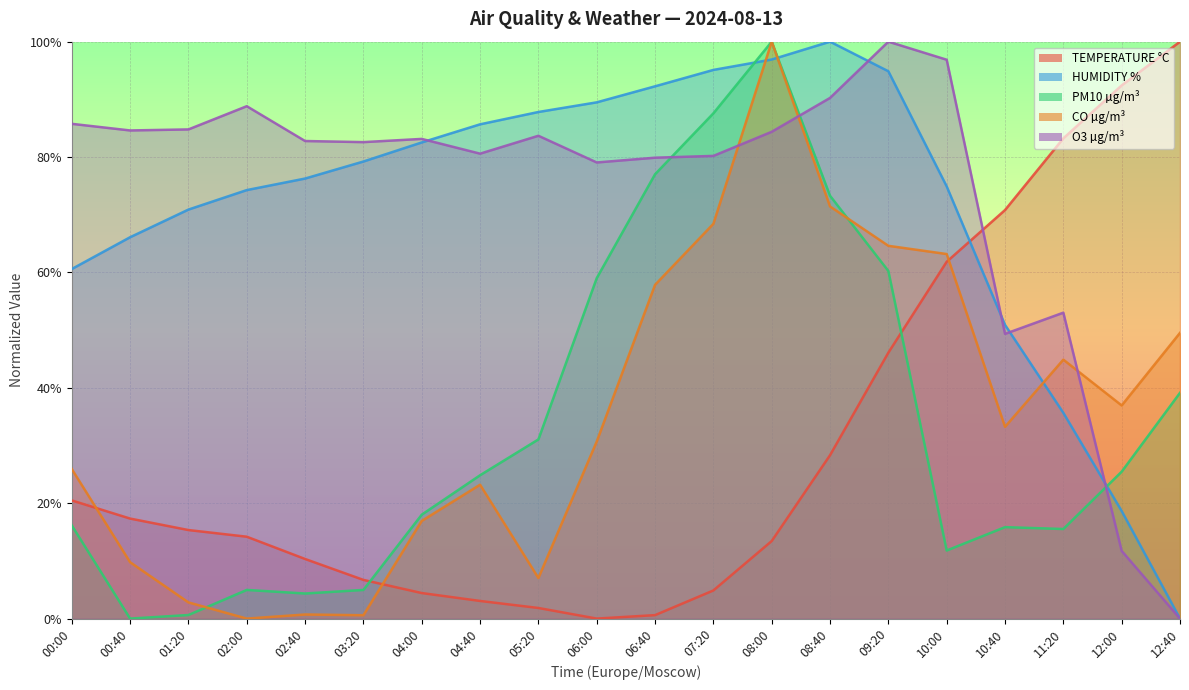

What is the label of the 18th point from the left?

11:20